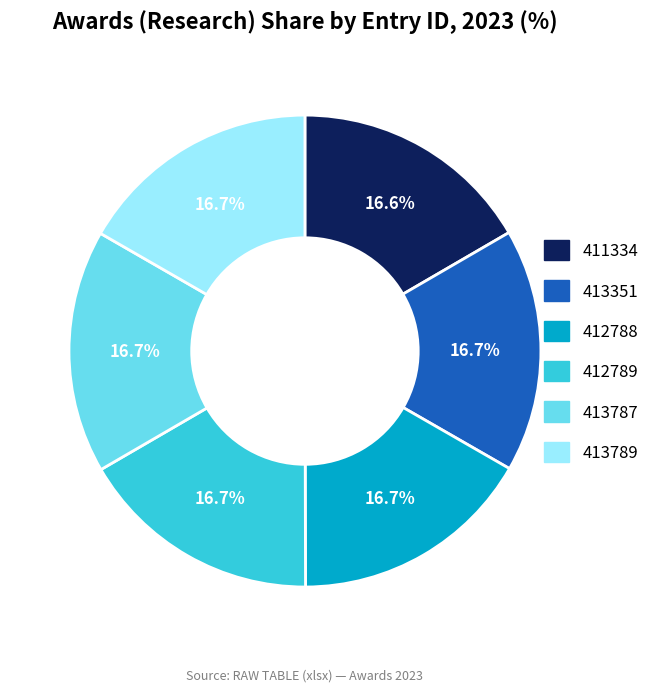

Does any single category account for the majority?

No